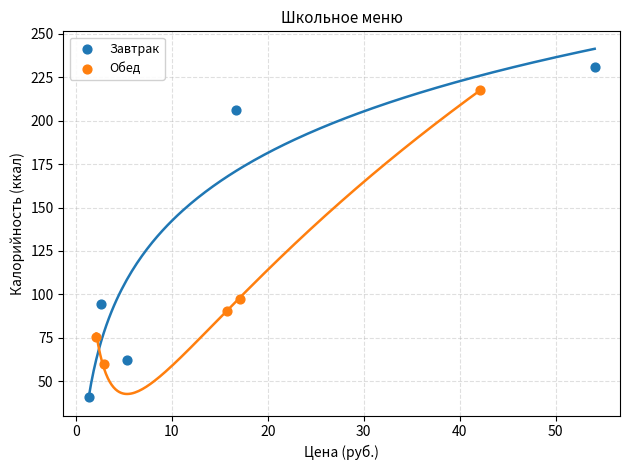

Which series contains the highest Y value?

Завтрак